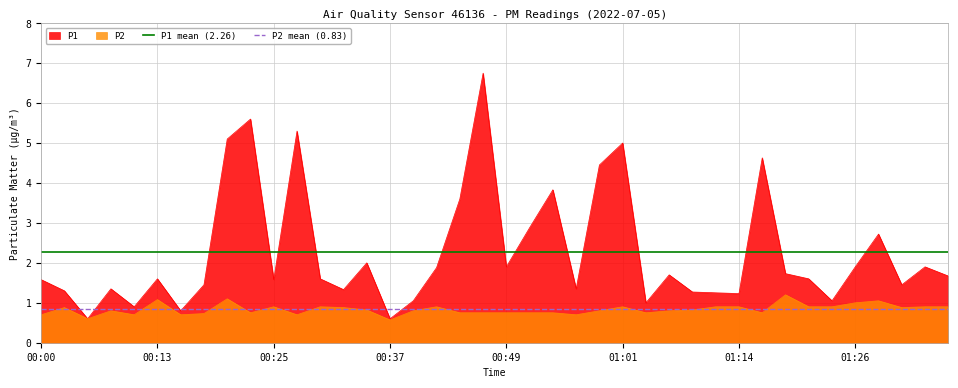

List the series in order of their peak value, lowest first.

P2 mean (0.83), P1 mean (2.26)